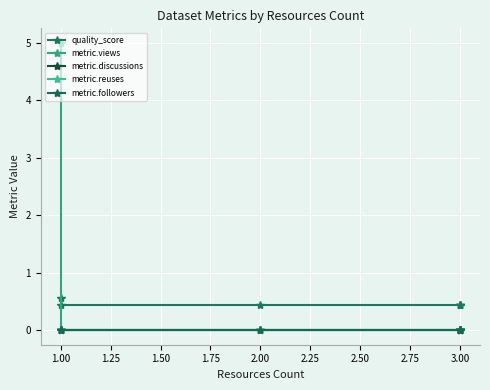

The quality_score series shows 0.7 at 3.00. True or false?

False